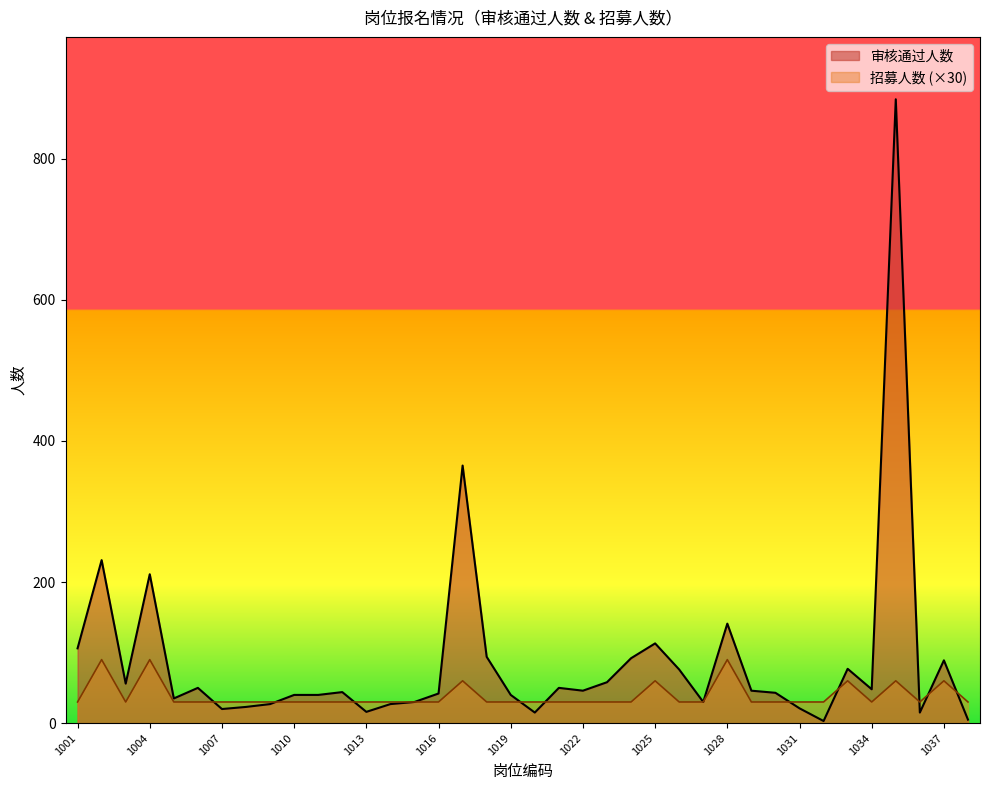

What is the minimum value for 审核通过人数?

3